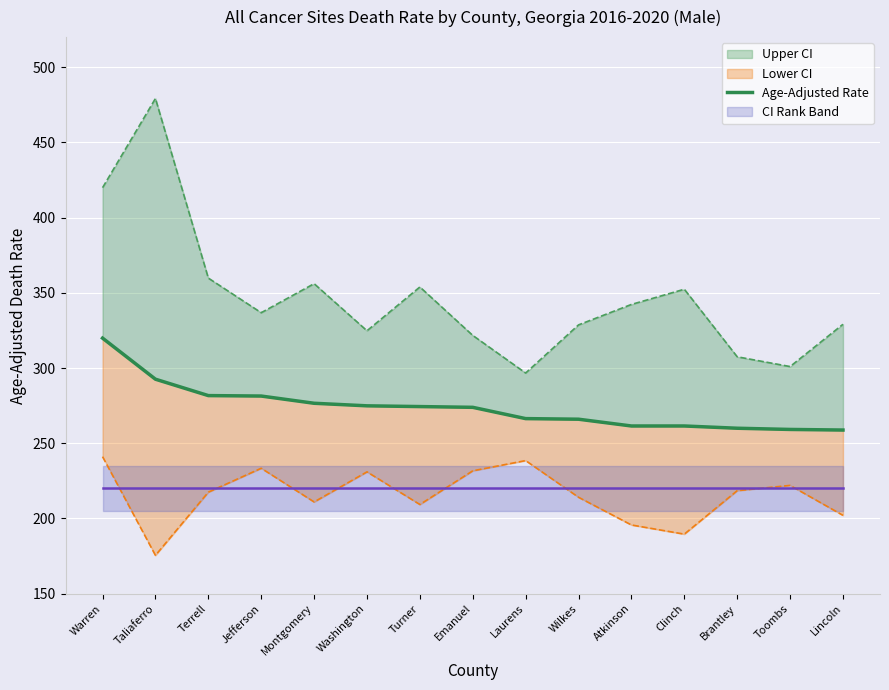

Reading left to right, list all the values displayed in this chart.

319.9	292.6	281.7	281.4	276.6	274.9	274.4	273.9	266.4	266.0	261.5	261.5	260.0	259.2	258.8